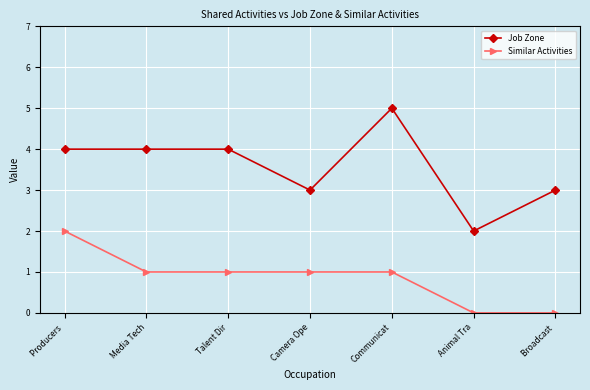

What is the maximum value shown in the chart?

5